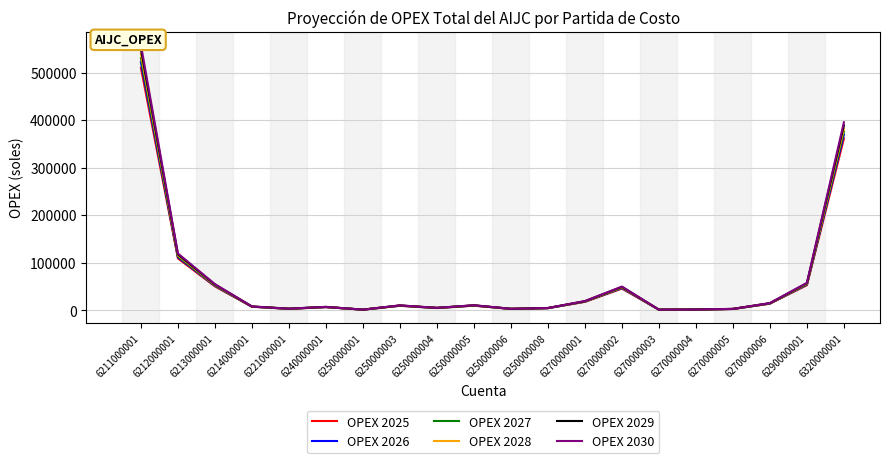

At which label does OPEX 2027 reach its peak?

6211000001